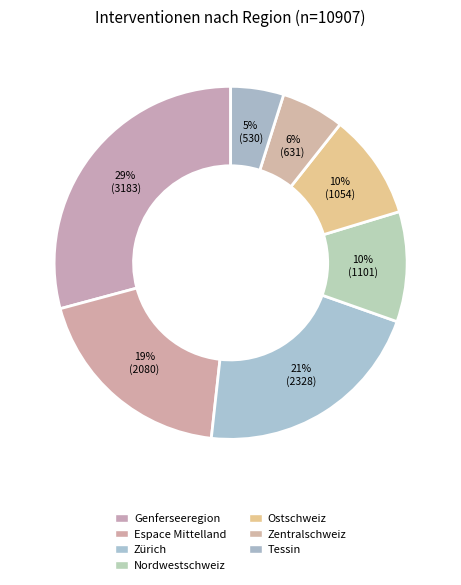

Which has a higher value, Zentralschweiz or Genferseeregion?

Genferseeregion